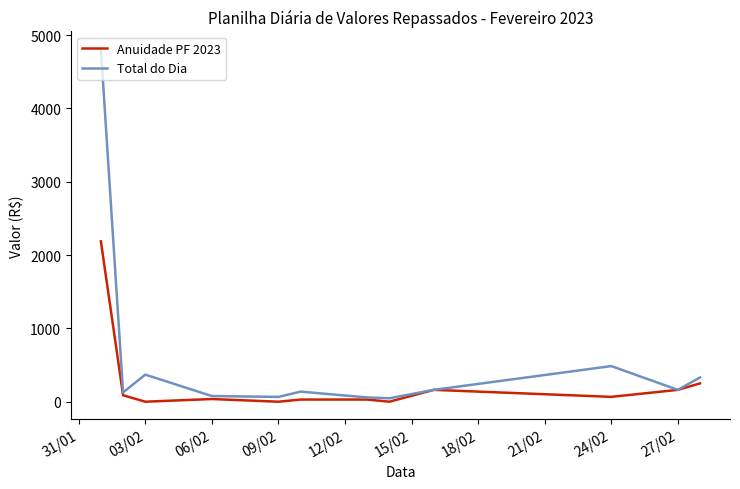

List the series in order of their peak value, lowest first.

Anuidade PF 2023, Total do Dia